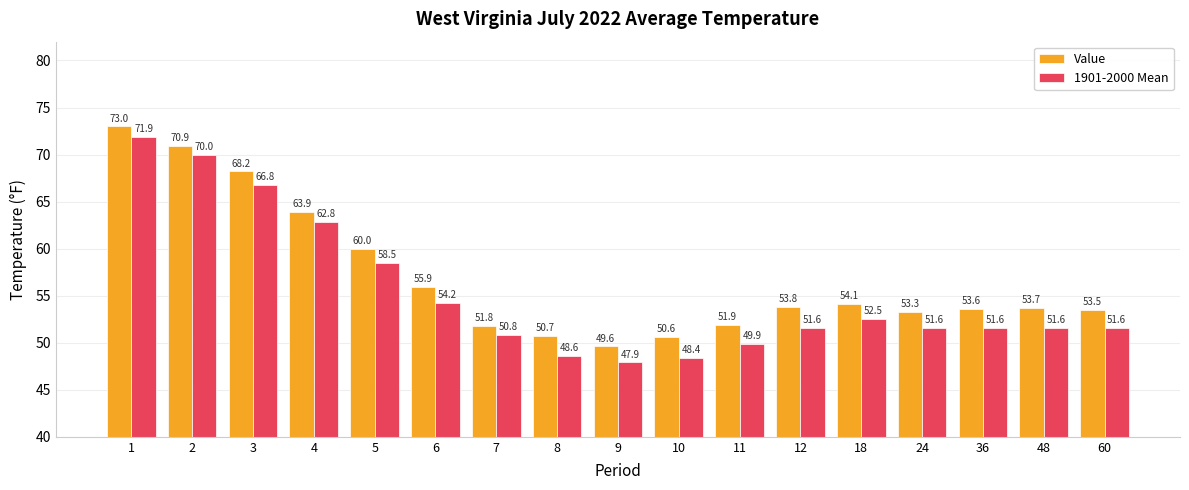

Rank the series at 11 from highest to lowest value.

Value, 1901-2000 Mean